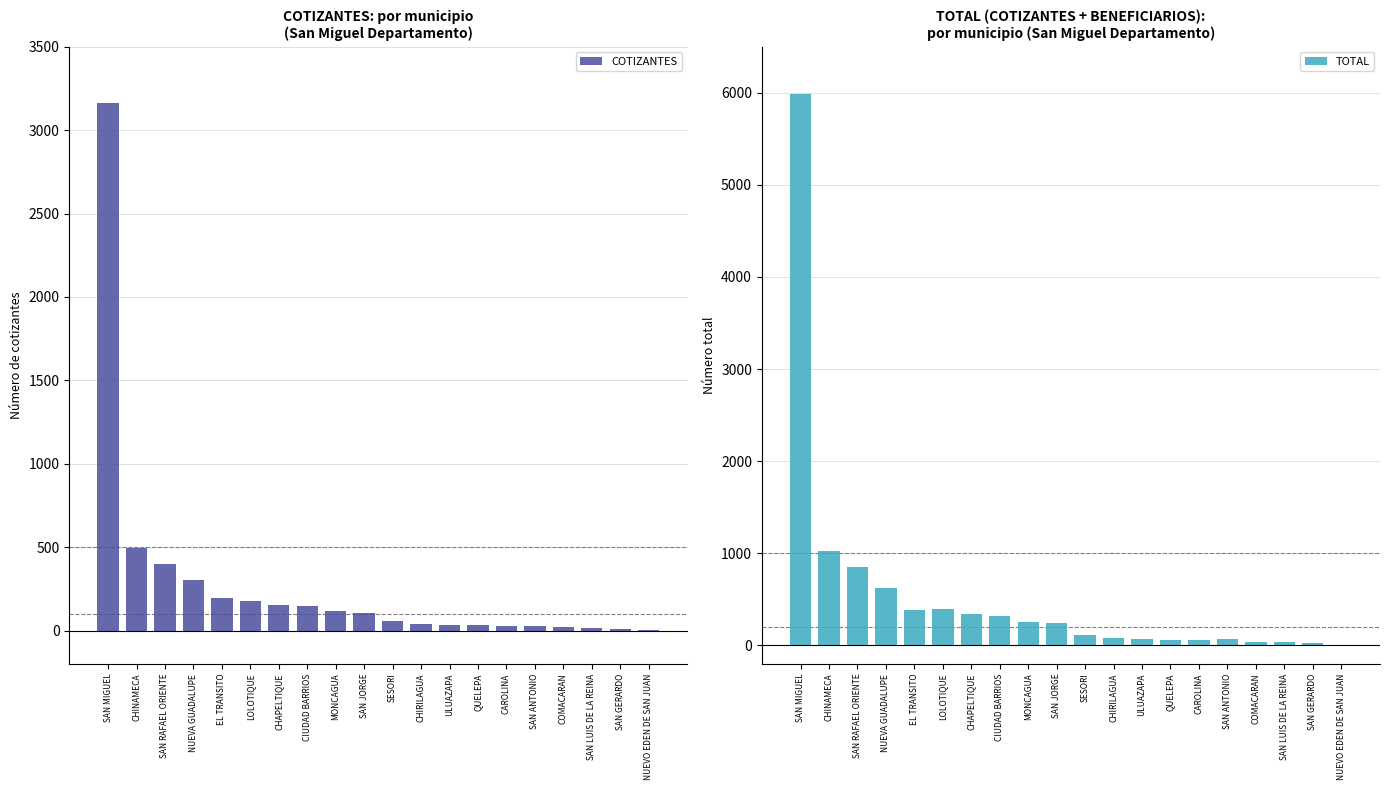

True or false: TOTAL has a value of 4 at NUEVO EDEN DE SAN JUAN.

False